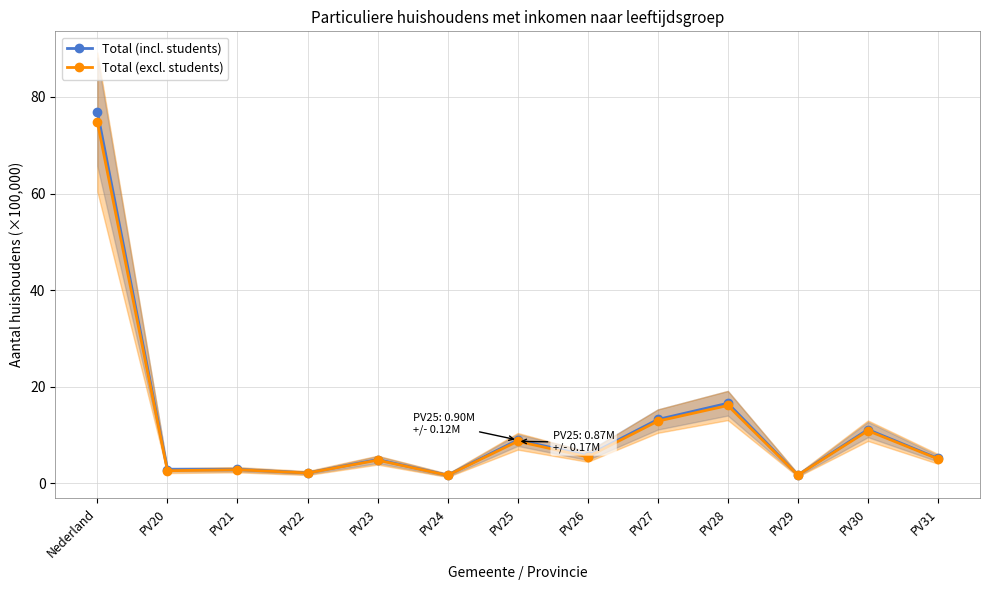

What is the sum of all Total (excl. students) values?

149.6